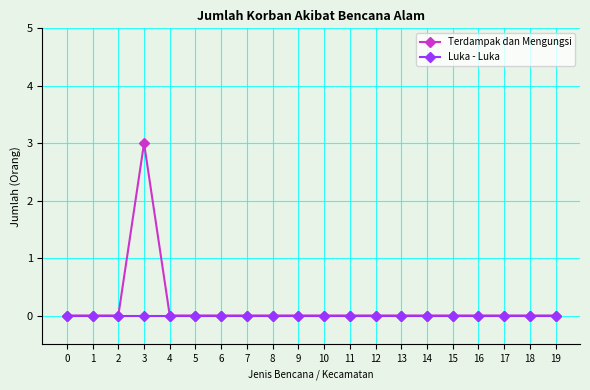

How many distinct data groups are displayed?

2